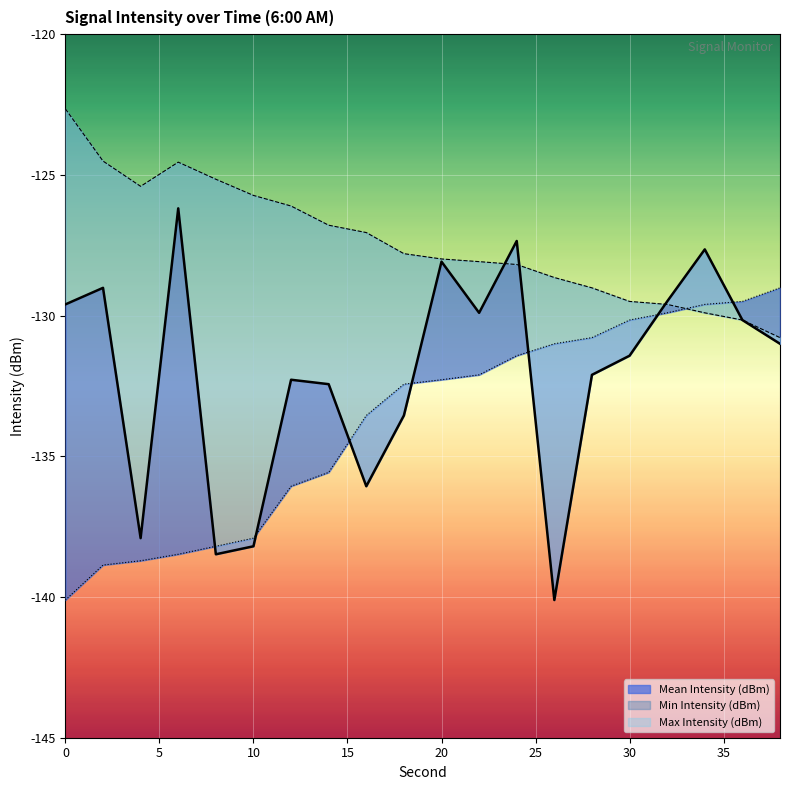

Which series ends up on top after the final intersection of Max Intensity (dBm) and Min Intensity (dBm)?

Min Intensity (dBm)